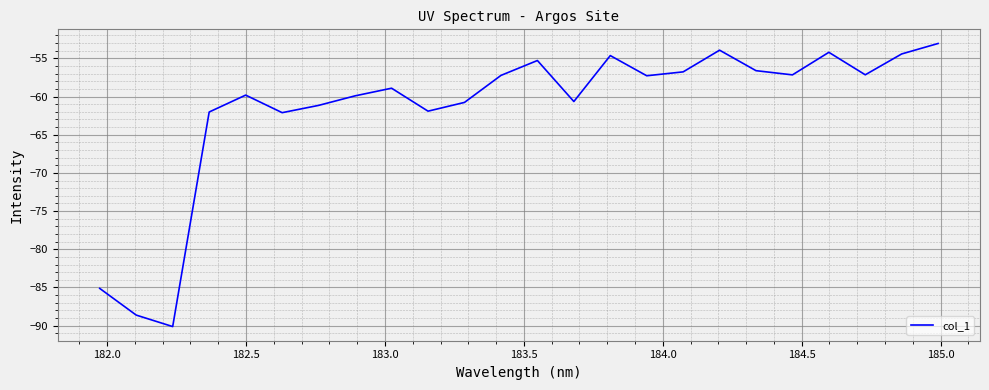

What is the difference between the maximum and minimum values?

37.1